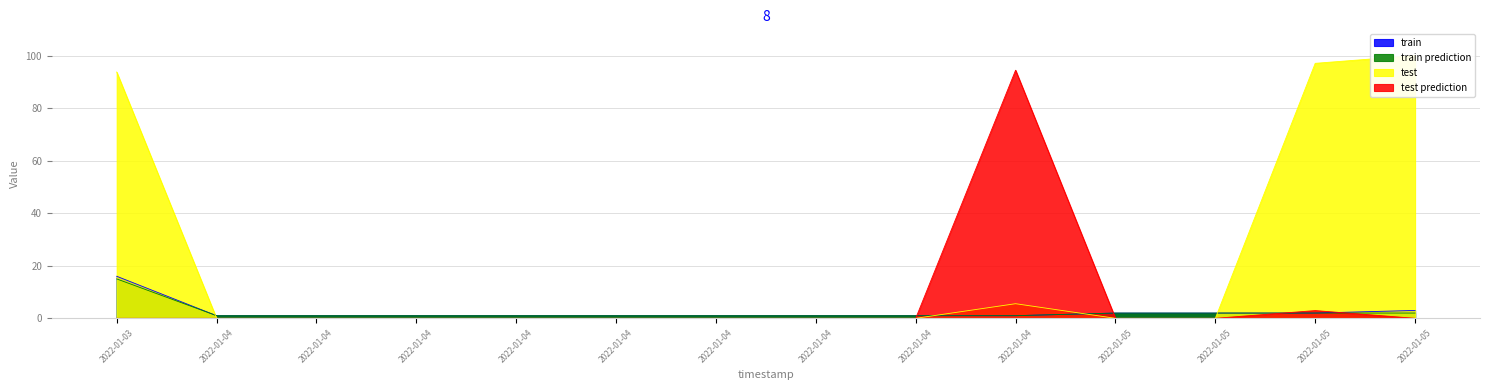

Reading left to right, extract all data points from this chart.

train: 2022-01-03=16.0	2022-01-04=1.0	2022-01-04=1.0	2022-01-04=1.0	2022-01-04=1.0	2022-01-04=1.0	2022-01-04=1.0	2022-01-04=1.0	2022-01-04=1.0	2022-01-04=1.0	2022-01-05=2.0	2022-01-05=2.0	2022-01-05=2.0	2022-01-05=3.0
train prediction: 2022-01-03=15.0	2022-01-04=1.0	2022-01-04=1.0	2022-01-04=1.0	2022-01-04=1.0	2022-01-04=1.0	2022-01-04=1.0	2022-01-04=1.0	2022-01-04=1.0	2022-01-04=1.0	2022-01-05=2.0	2022-01-05=2.0	2022-01-05=2.0	2022-01-05=2.0
test: 2022-01-03=93.8	2022-01-04=0.0	2022-01-04=0.0	2022-01-04=0.0	2022-01-04=0.0	2022-01-04=0.0	2022-01-04=0.0	2022-01-04=0.0	2022-01-04=0.0	2022-01-04=5.6	2022-01-05=0.0	2022-01-05=0.0	2022-01-05=97.1	2022-01-05=100.0
test prediction: 2022-01-03=0.0	2022-01-04=0.0	2022-01-04=0.0	2022-01-04=0.0	2022-01-04=0.0	2022-01-04=0.0	2022-01-04=0.0	2022-01-04=0.0	2022-01-04=0.0	2022-01-04=94.4	2022-01-05=0.0	2022-01-05=0.0	2022-01-05=2.9	2022-01-05=0.0